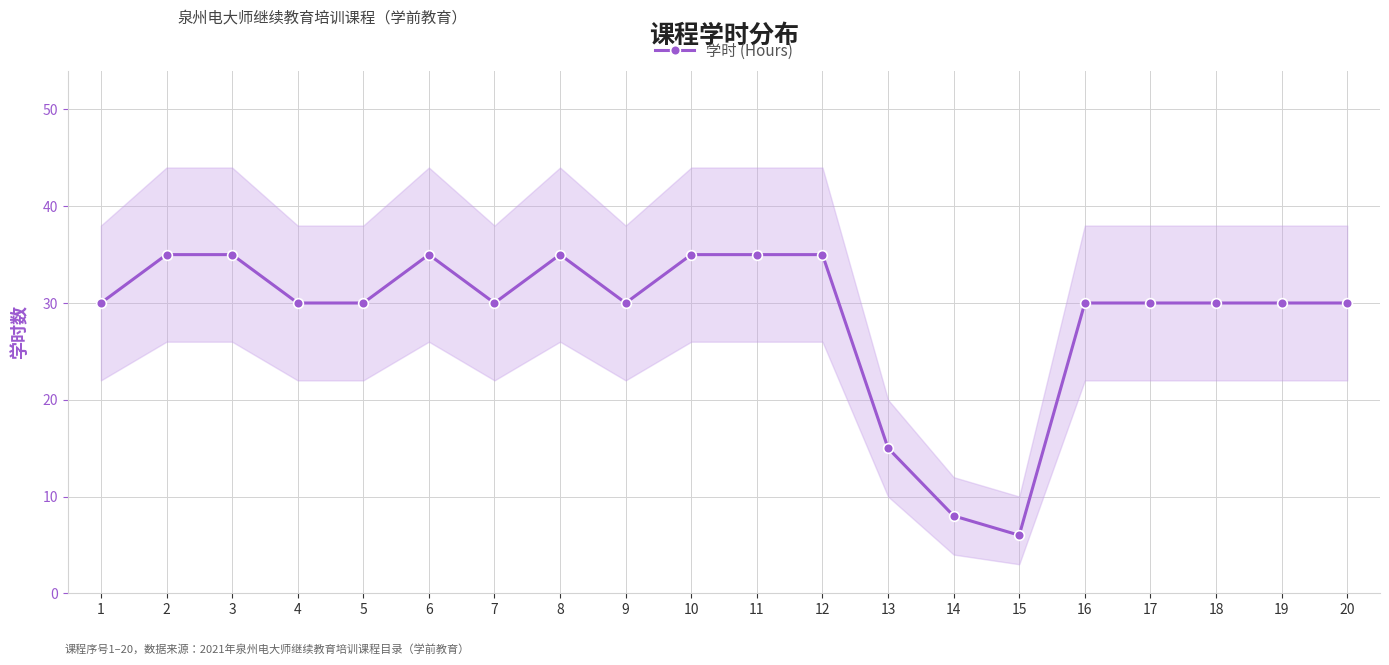

What is the value of the 9th point from the left?

30